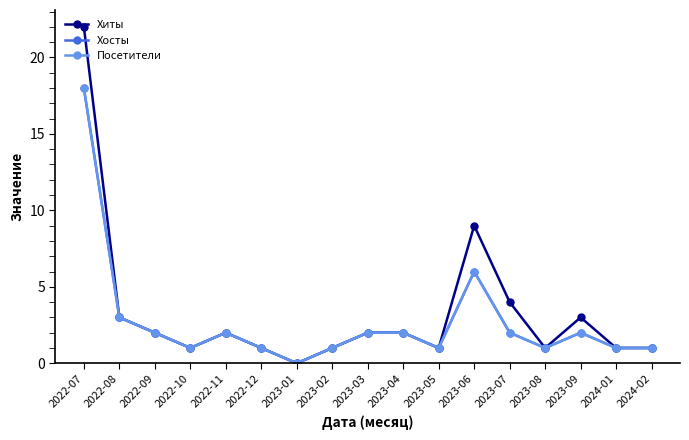

Is this an area chart (filled region under the line)?

No